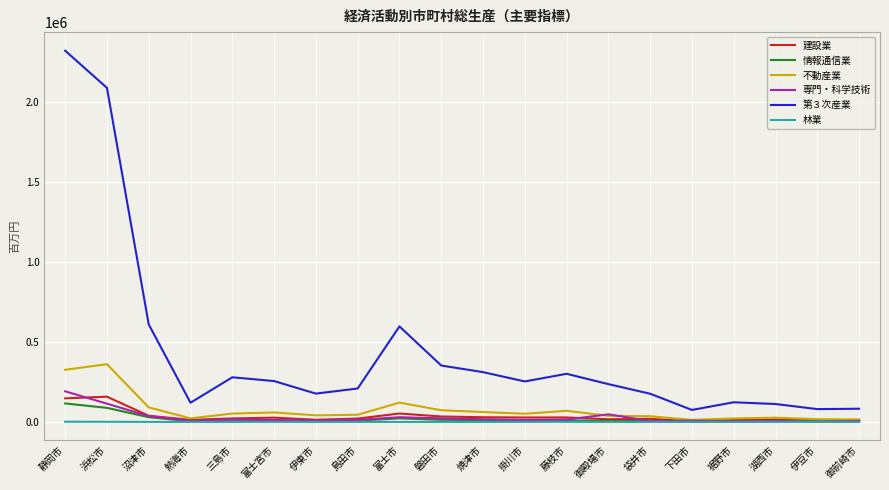

What is the highest value of the 専門・科学技術 series?

191539.7